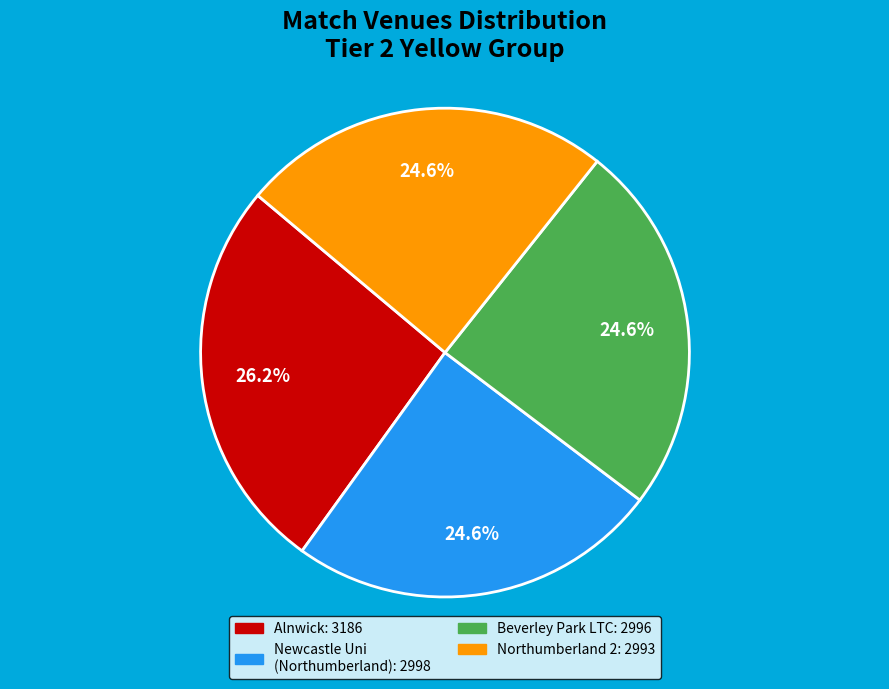

Does any single category account for the majority?

No